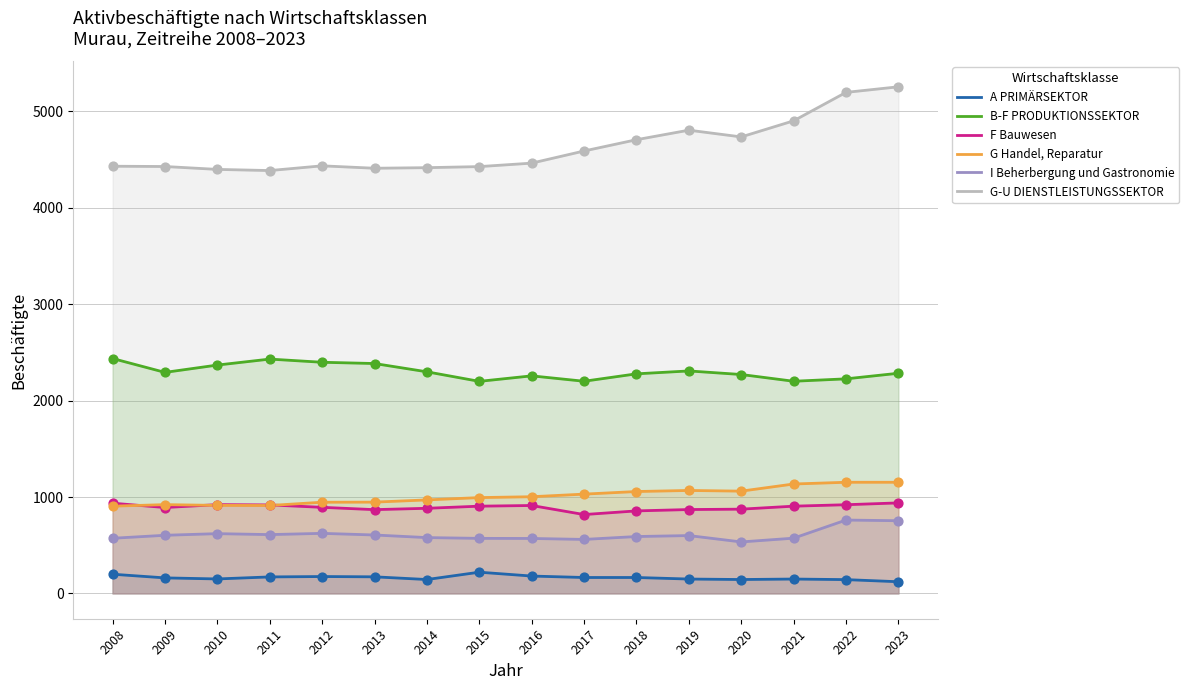

Which series reaches the maximum Y coordinate?

G-U DIENSTLEISTUNGSSEKTOR